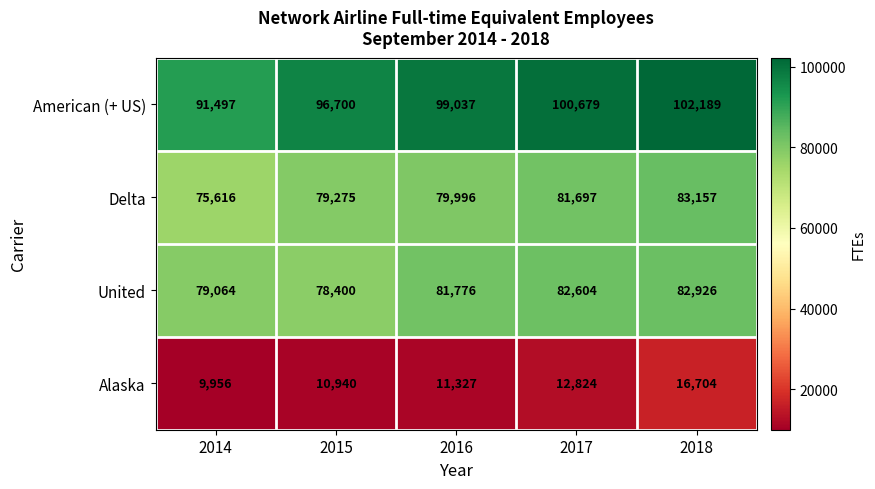

Which series has the largest total across all categories?

American (+ US)